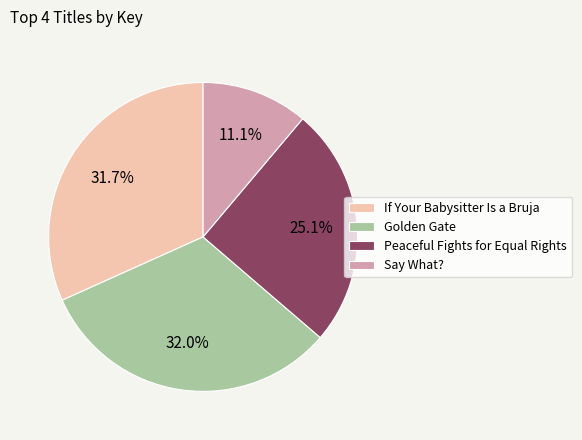

What portion of the pie excludes Peaceful Fights for Equal Rights?

74.9%